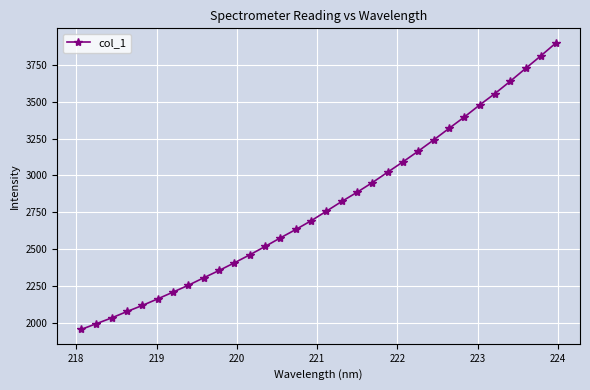

What is the average value?

2797.0